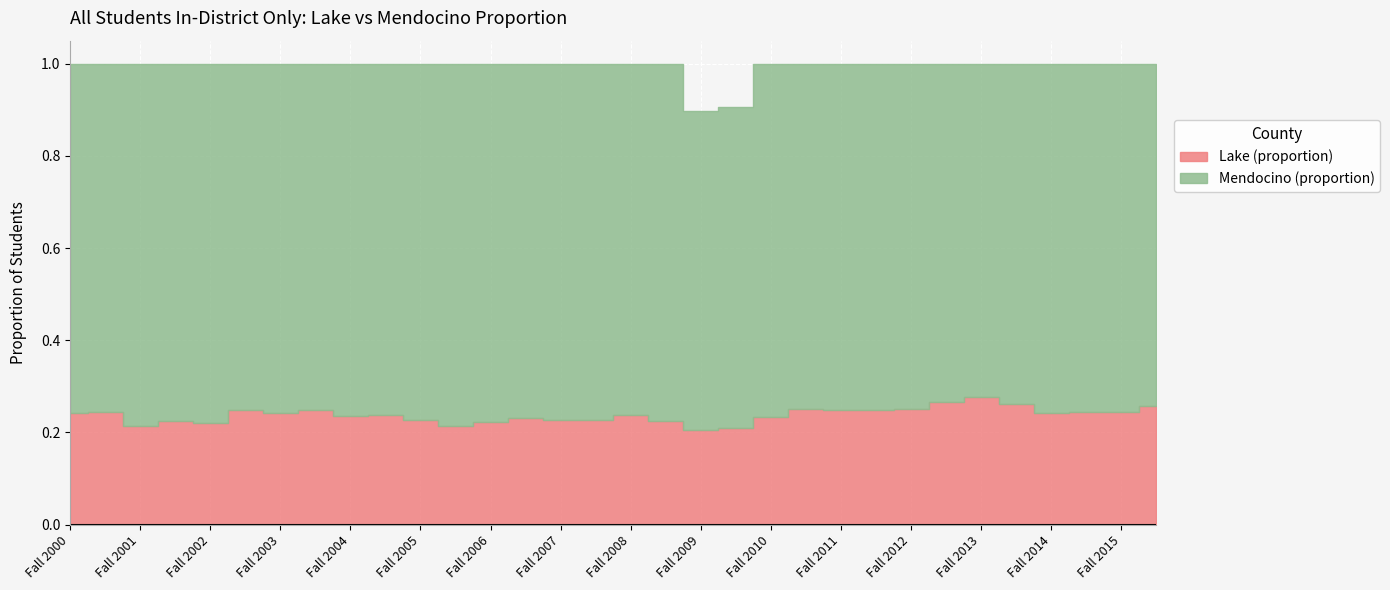

What position from the left is Fall 2010?

21